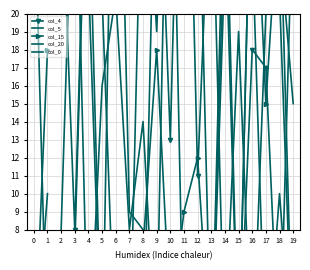

Rank the categories by col_20 value from highest to lowest.

3, 0, 6, 12, 18, 17, 15, 5, 19, 8, 2, 7, 11, 13, 14, 1, 4, 9, 10, 16